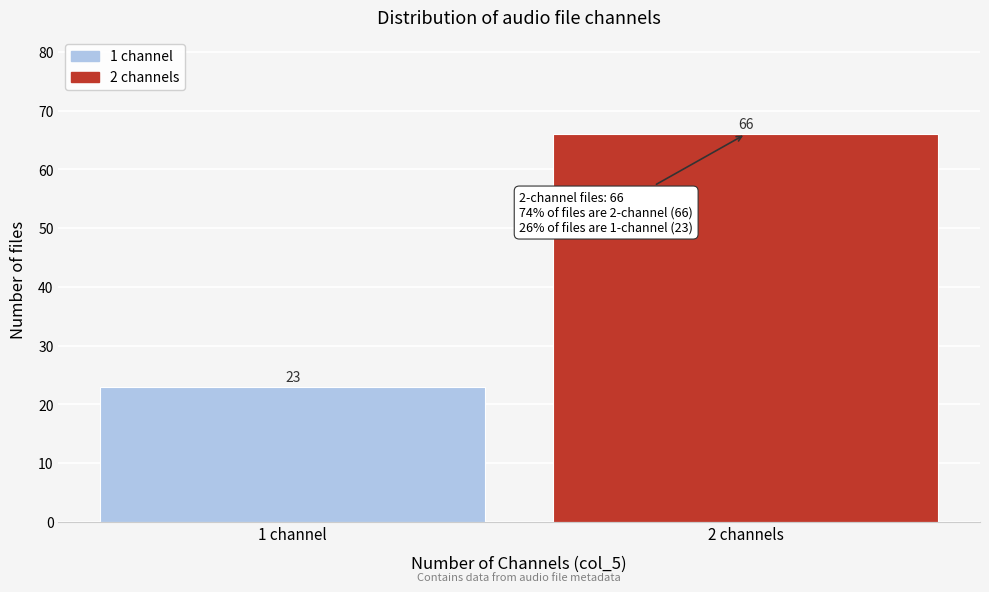

Reading right to left, extract all data points from this chart.

2 channels=66	1 channel=23